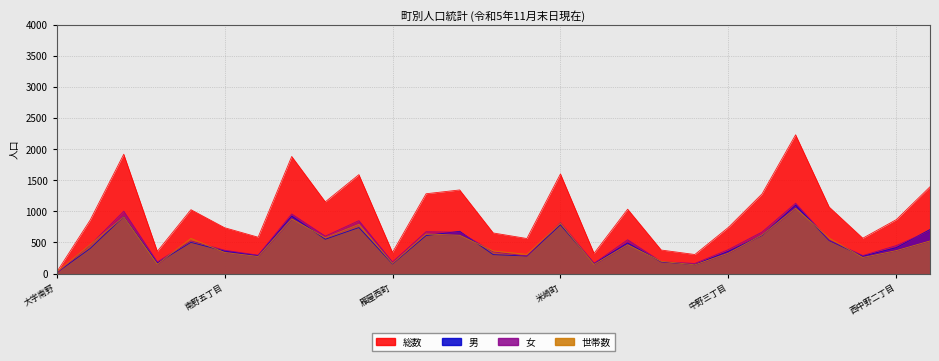

How many categories are shown in the chart?

27